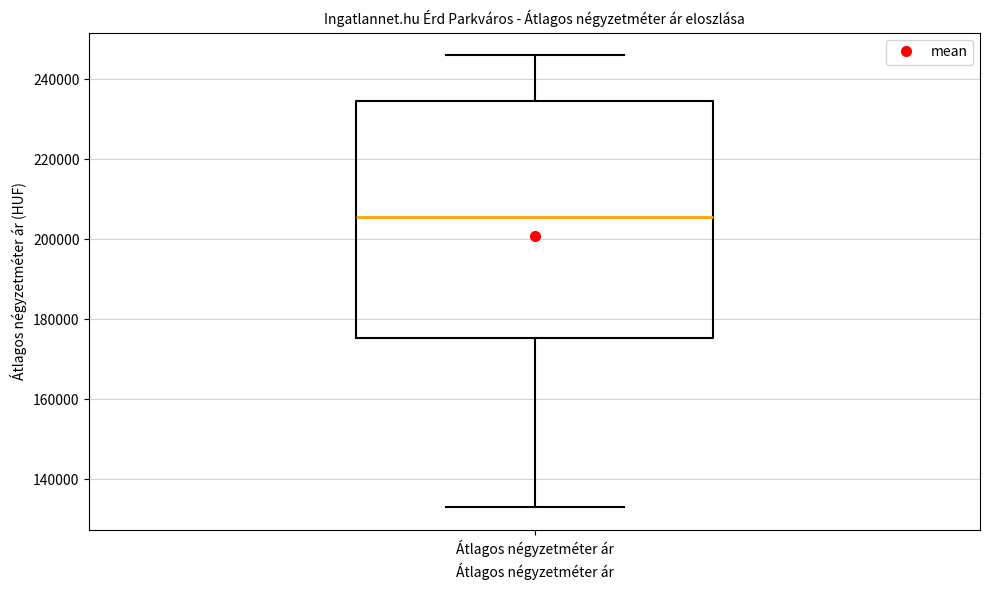

Transcribe this box plot: give where the median line is, the range the box spans, and where the two whiskers end, as read against the y-axis. The values are not printed on the chart, so give them approximately, as read against the axis.

median 206000, box 176000 to 234000, whiskers 134000 to 246000